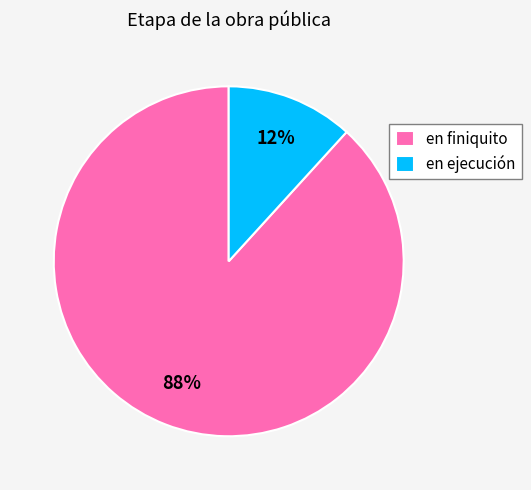

Which slice is the smallest?

en ejecución